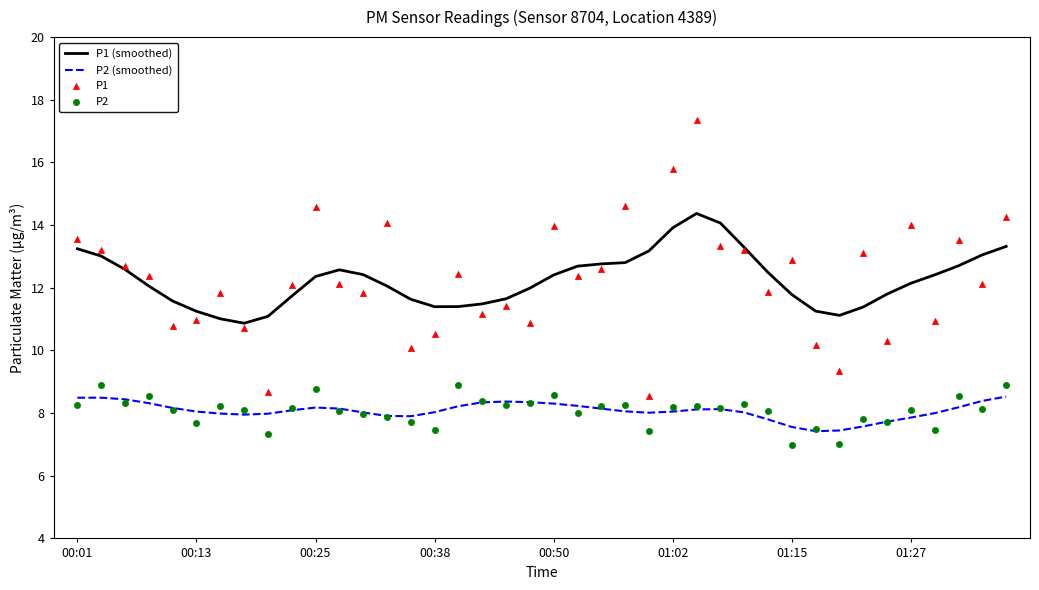

At which category is the sum across all series the highest?

26